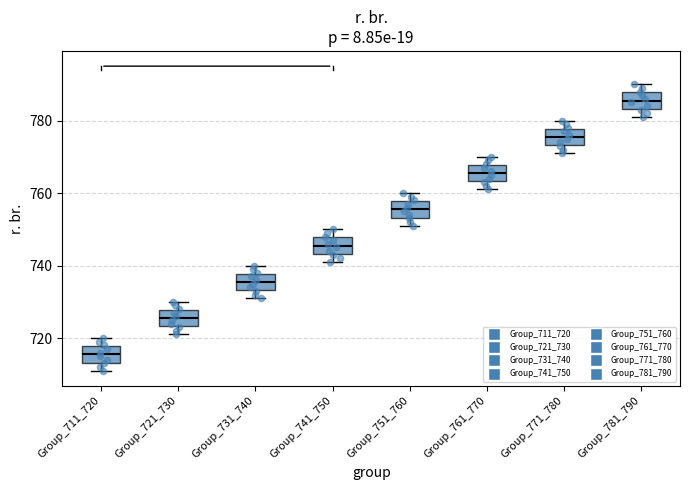

Which box's median line is the highest?

Group_781_790